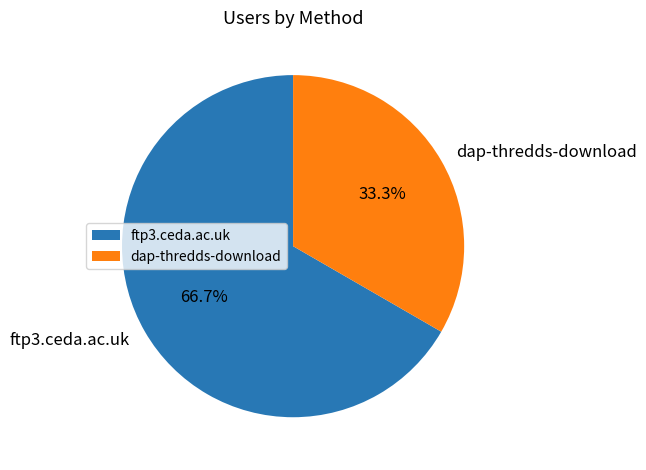

Rank the categories by value from lowest to highest.

dap-thredds-download, ftp3.ceda.ac.uk